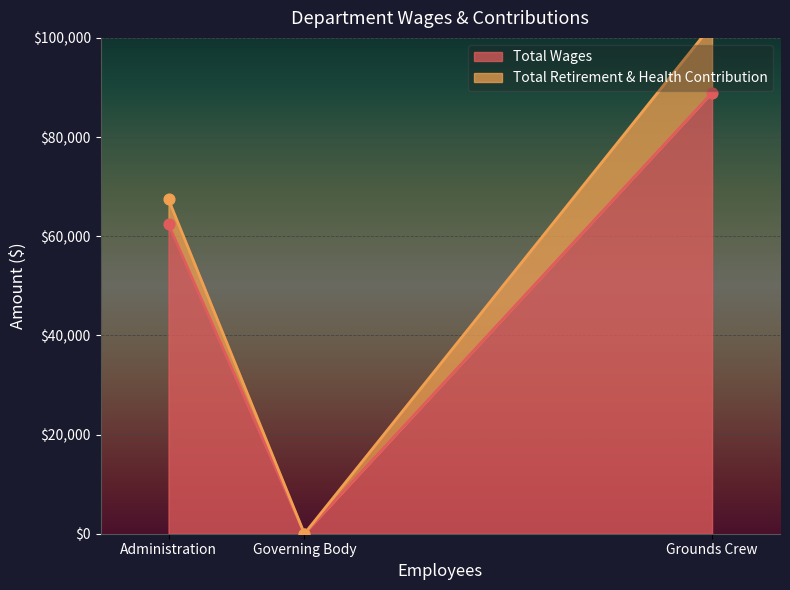

What are all the series names shown in the legend?

Total Wages, Total Retirement & Health Contribution